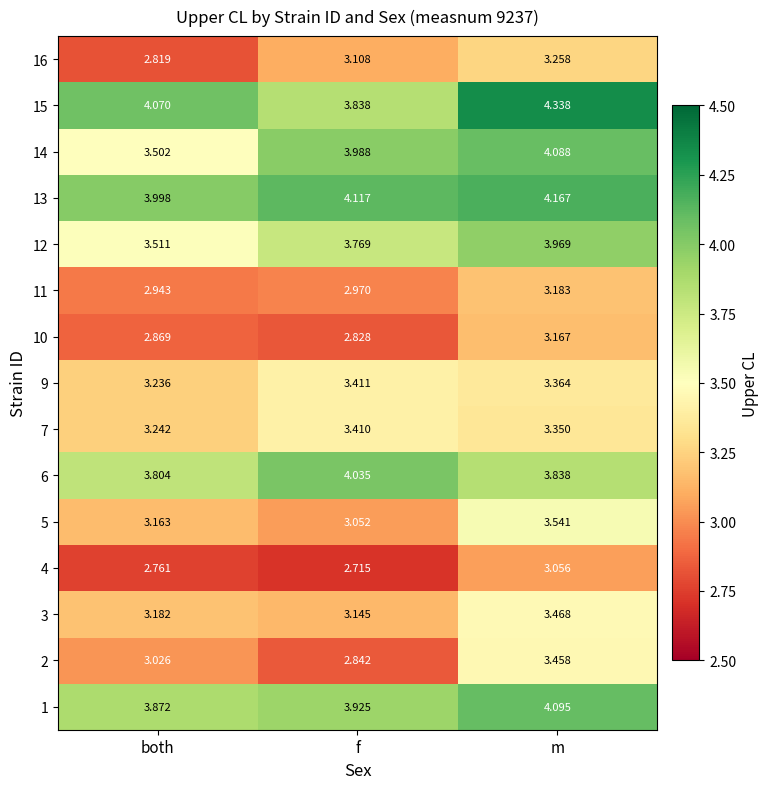

Rank the categories by 4 value from highest to lowest.

m, both, f